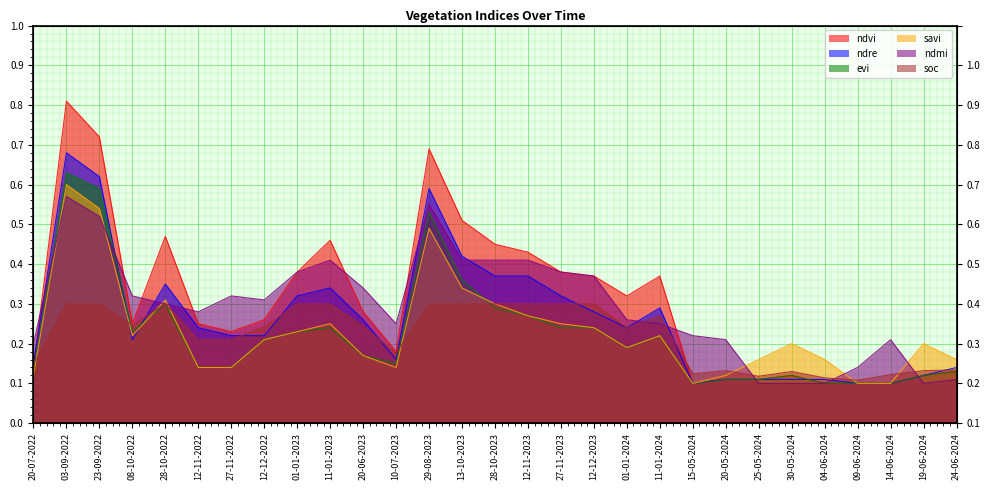

Rank the categories by ndvi value from lowest to highest.

15-05-2024, 04-06-2024, 09-06-2024, 14-06-2024, 20-05-2024, 25-05-2024, 30-05-2024, 19-06-2024, 24-06-2024, 20-07-2022, 10-07-2023, 27-11-2022, 08-10-2022, 12-11-2022, 12-12-2022, 20-06-2023, 01-01-2024, 12-12-2023, 11-01-2024, 01-01-2023, 27-11-2023, 12-11-2023, 28-10-2023, 11-01-2023, 28-10-2022, 13-10-2023, 29-08-2023, 23-09-2022, 03-09-2022